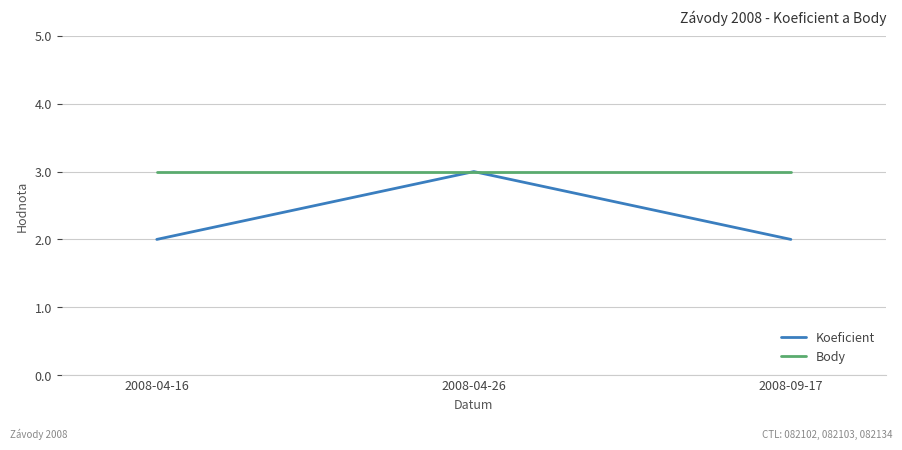

What is the approximate value of Koeficient at 2008-04-16?

2